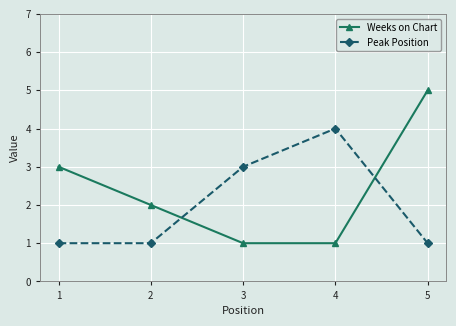

What is the difference between the maximum and minimum values in the Peak Position series?

3